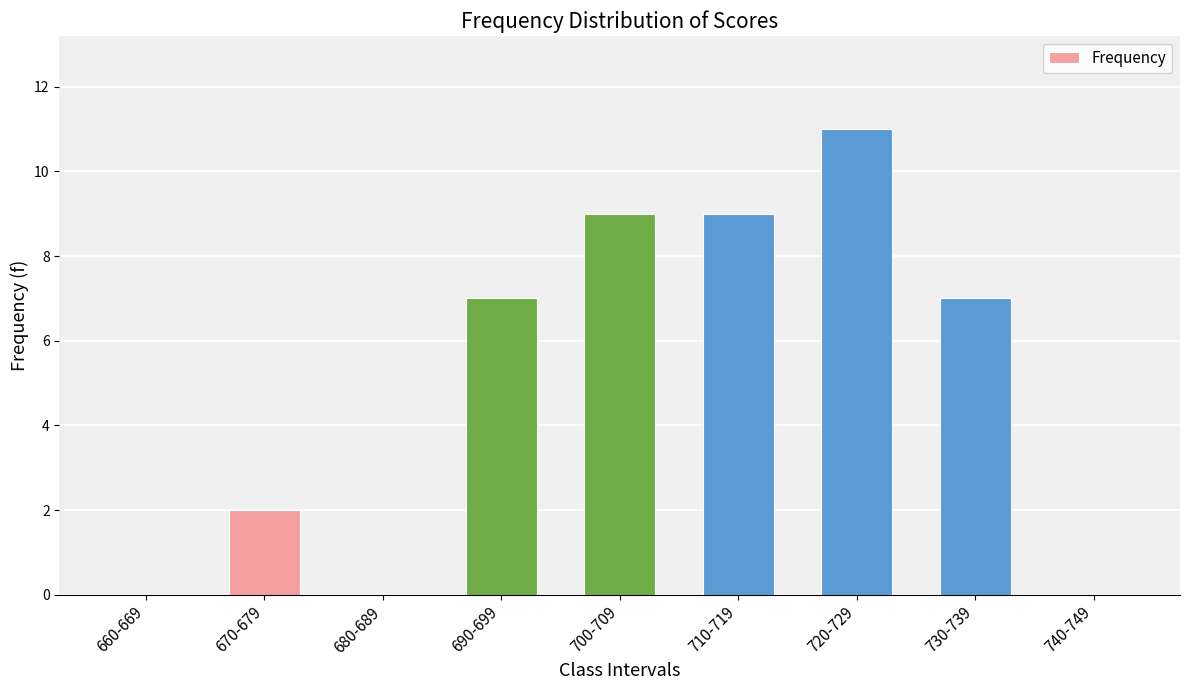

What is the difference between the values at 690-699 and 740-749?

7